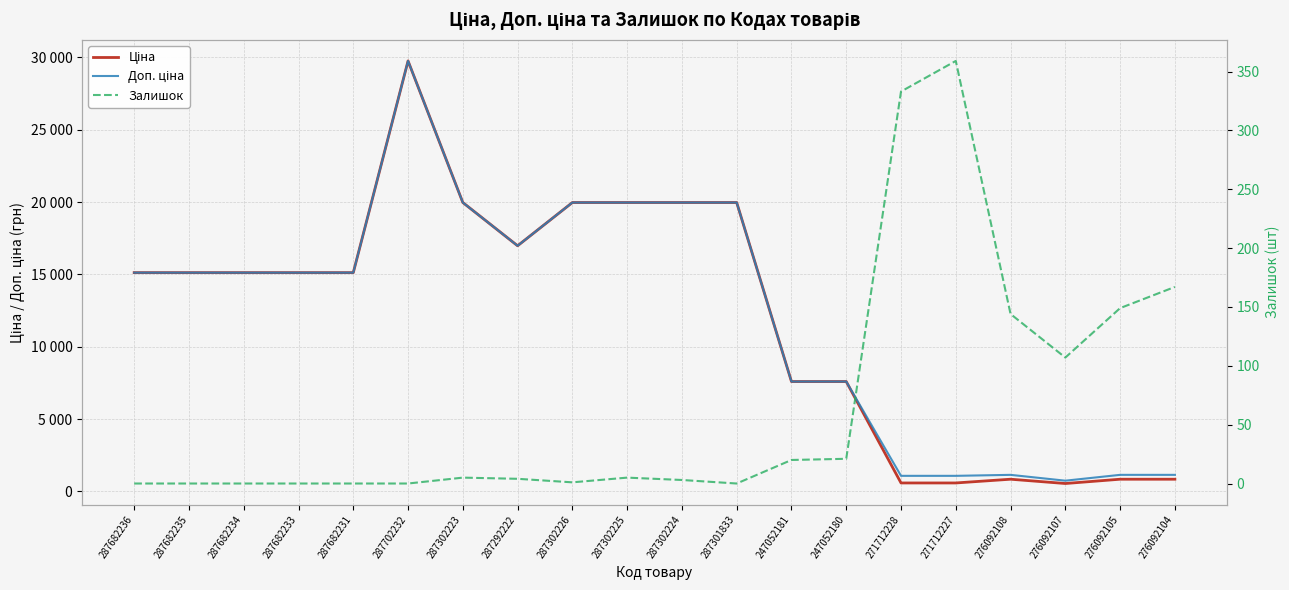

How many data points in Доп. ціна are above 15120?

7